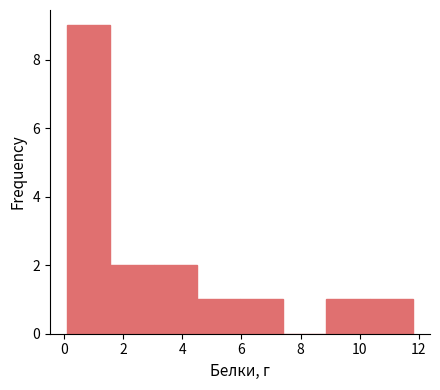

Over which range of the x-axis is the bar tallest?

0.2 to 1.6